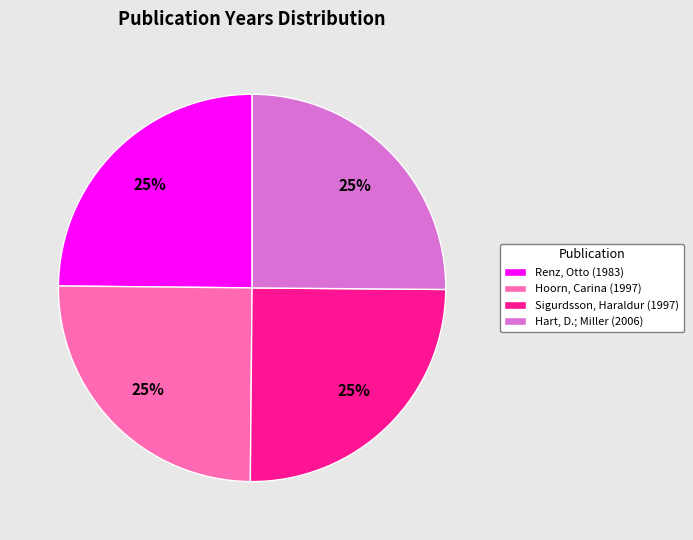

To the nearest percent, what portion does Hoorn, Carina (1997) represent?

25%